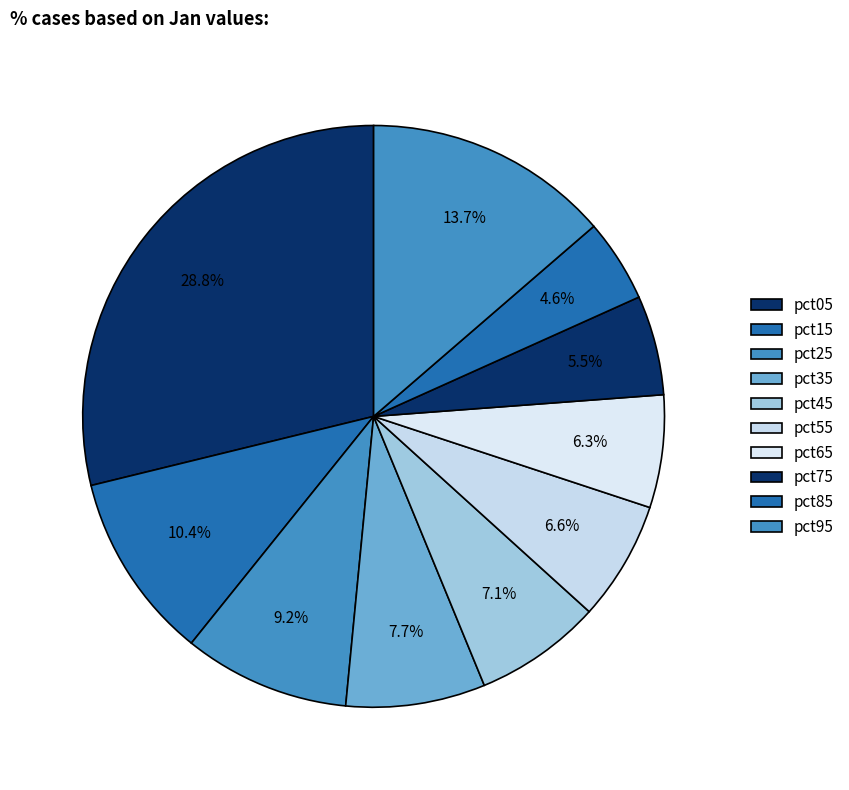

What percentage do pct85 and pct45 together represent?

11.7%